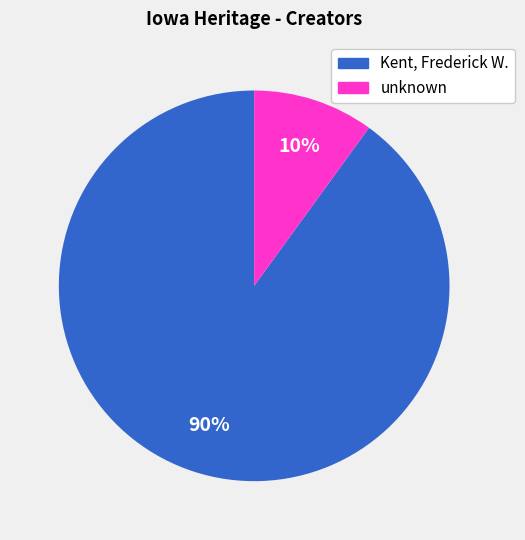

To the nearest percent, what is the combined percentage of Kent, Frederick W. and unknown?

100%